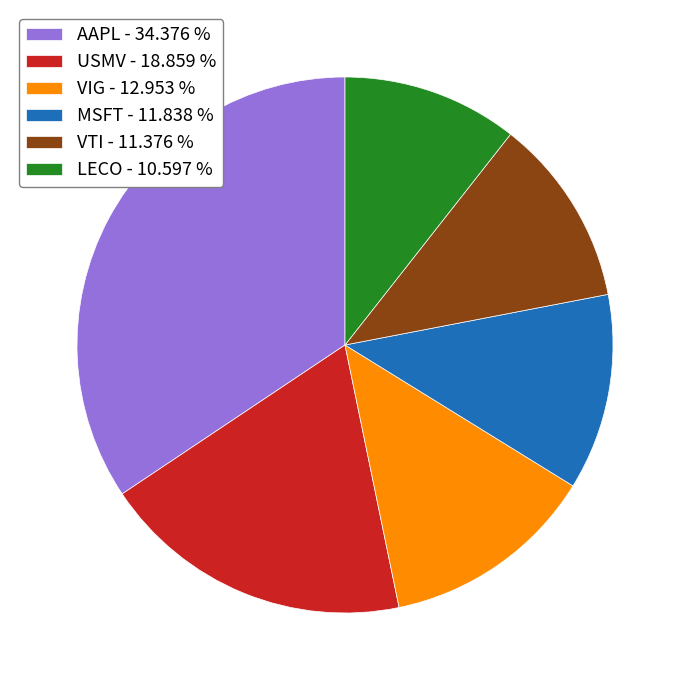

Combined, do LECO - 10.597 % and VTI - 11.376 % account for over 50%?

No